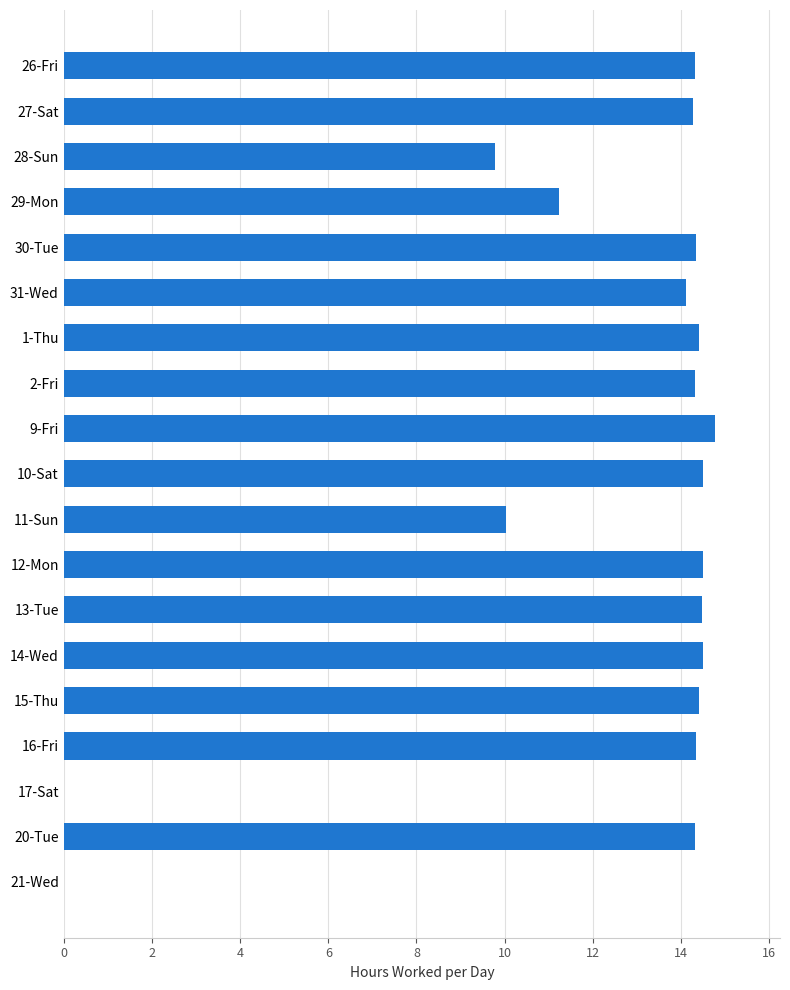

Between 26-Fri and 11-Sun, which is larger?

26-Fri